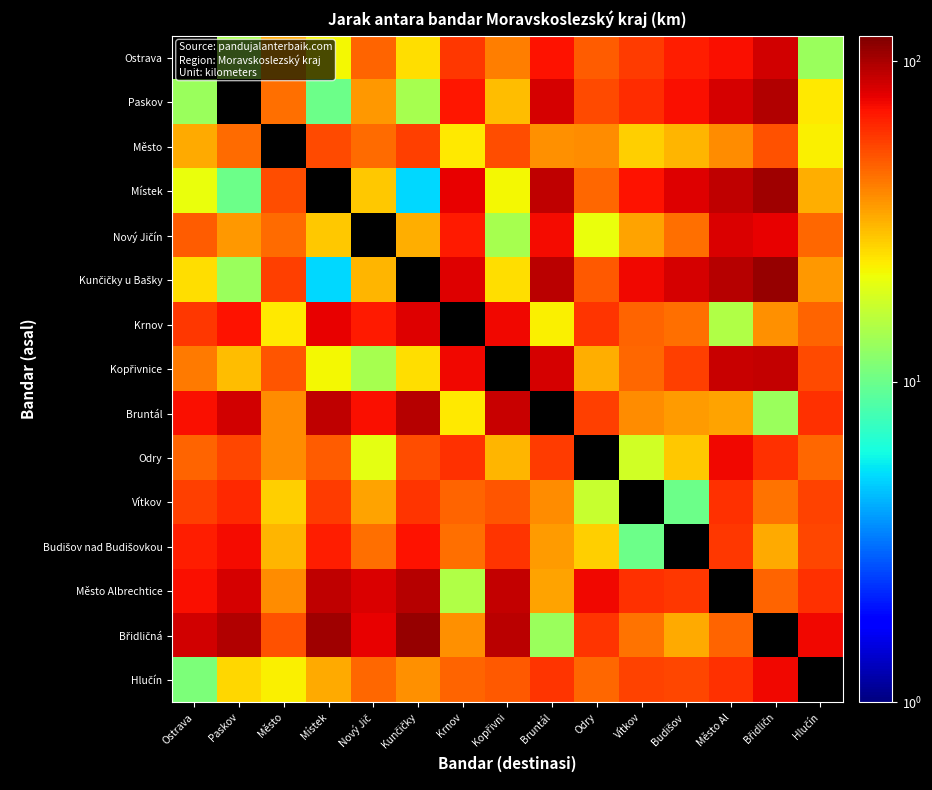

What is the spread (max minus min) of values at Paskov?

87.0